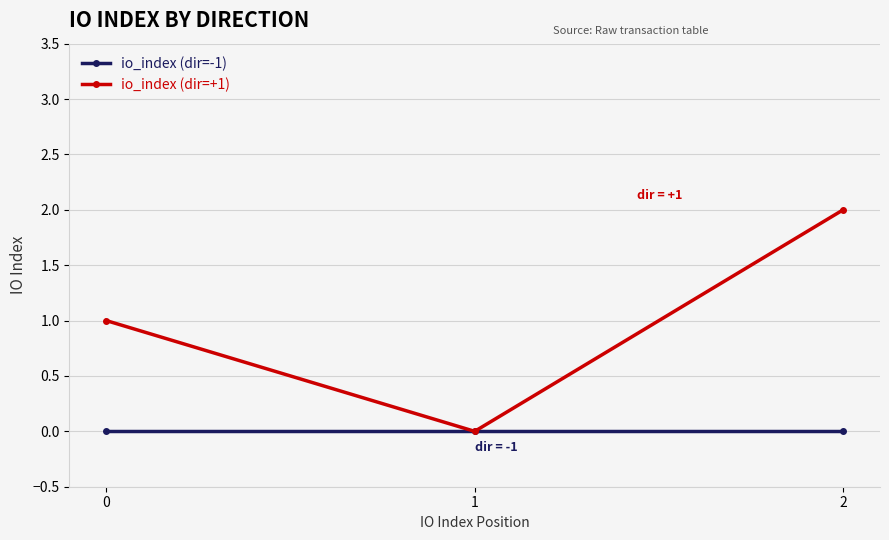

What is the maximum value shown in the chart?

2